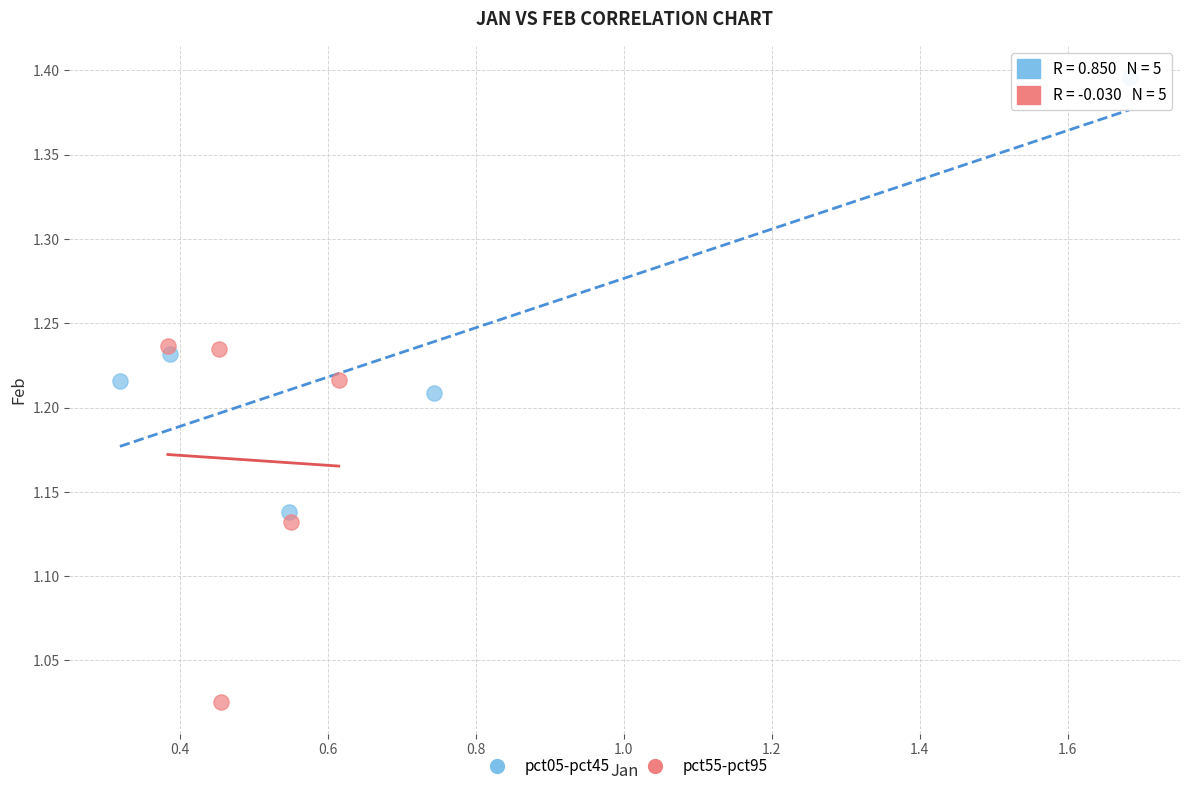

What are all the series names shown in the legend?

pct05-pct45, pct55-pct95